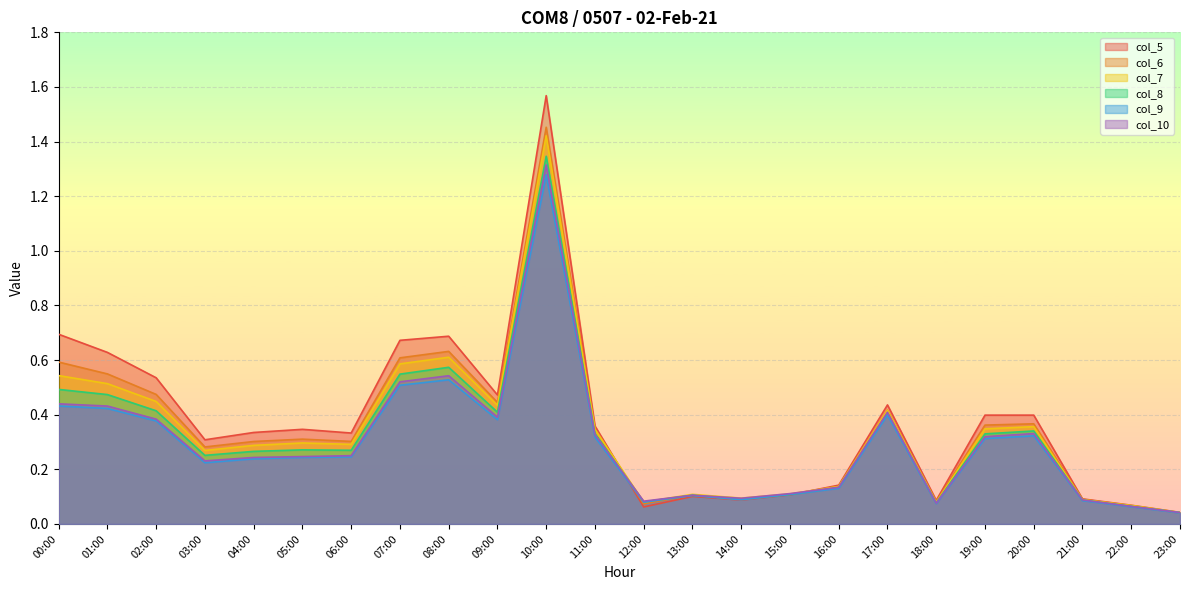

The col_7 series shows 0.1 at 16:00. True or false?

True